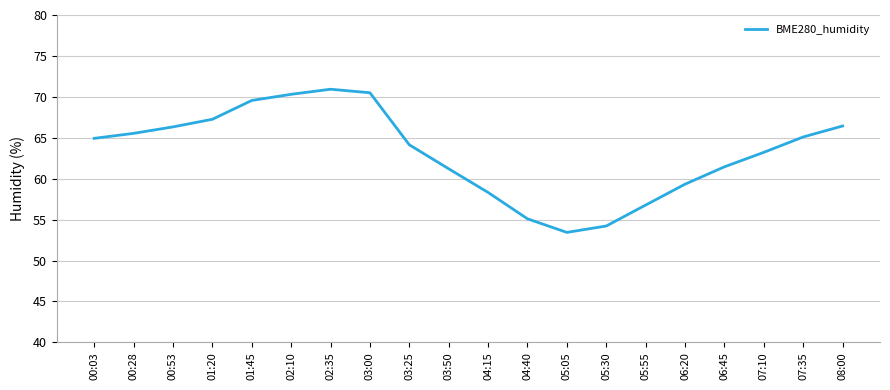

Is this an area chart (filled region under the line)?

No